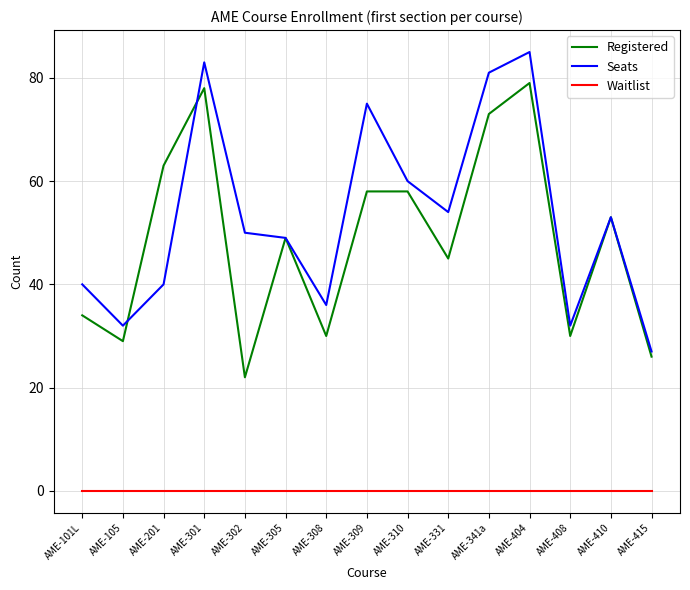

Where is the first local minimum for Seats?

AME-105